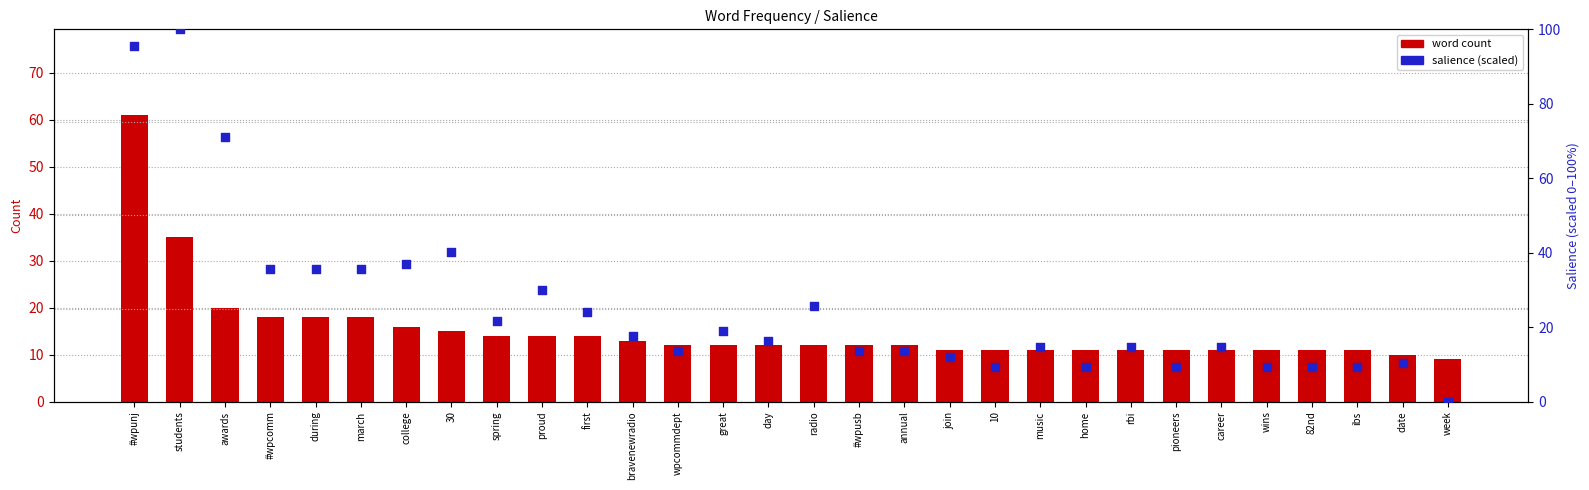

At how many categories does at least one series exceed 38?

4